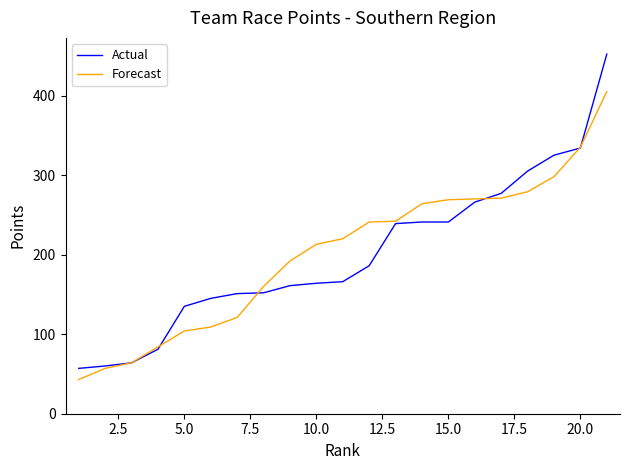

List the series in order of their peak value, lowest first.

Forecast, Actual